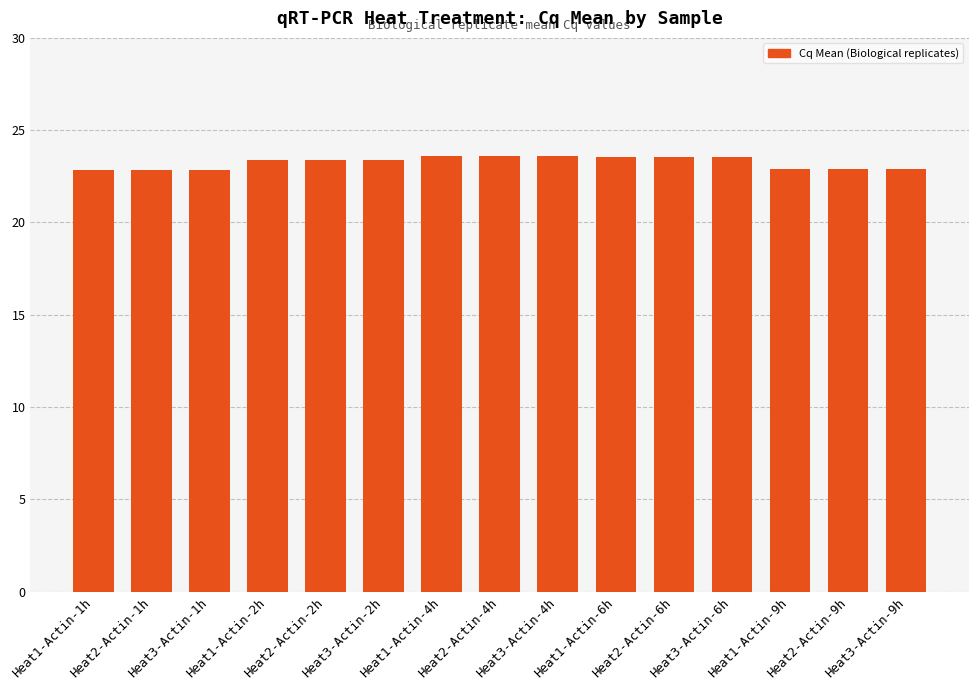

What is the difference between the values at Heat3-Actin-6h and Heat1-Actin-1h?

0.7